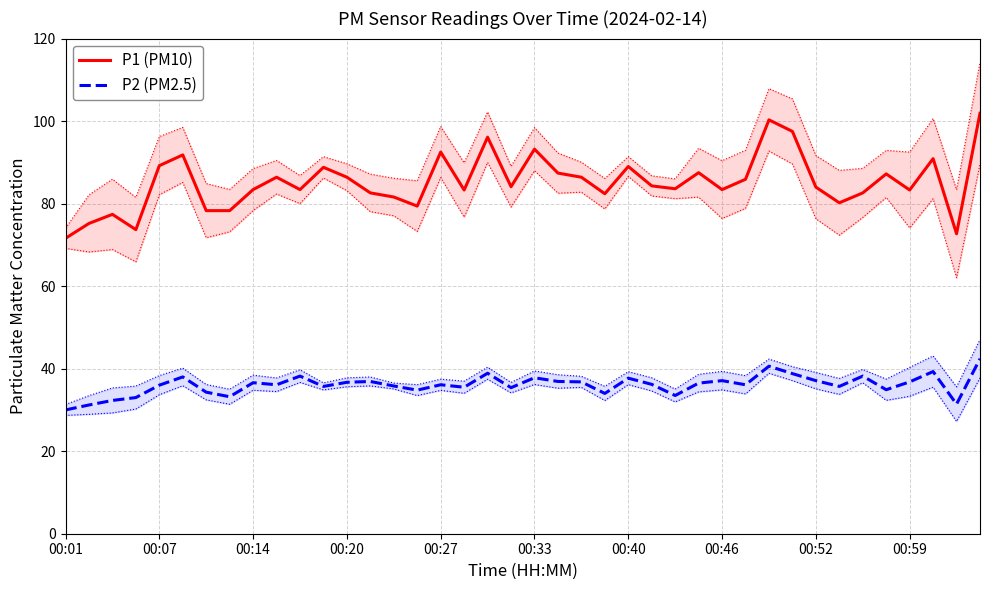

At which label is P1 (PM10) closest to 86?

29